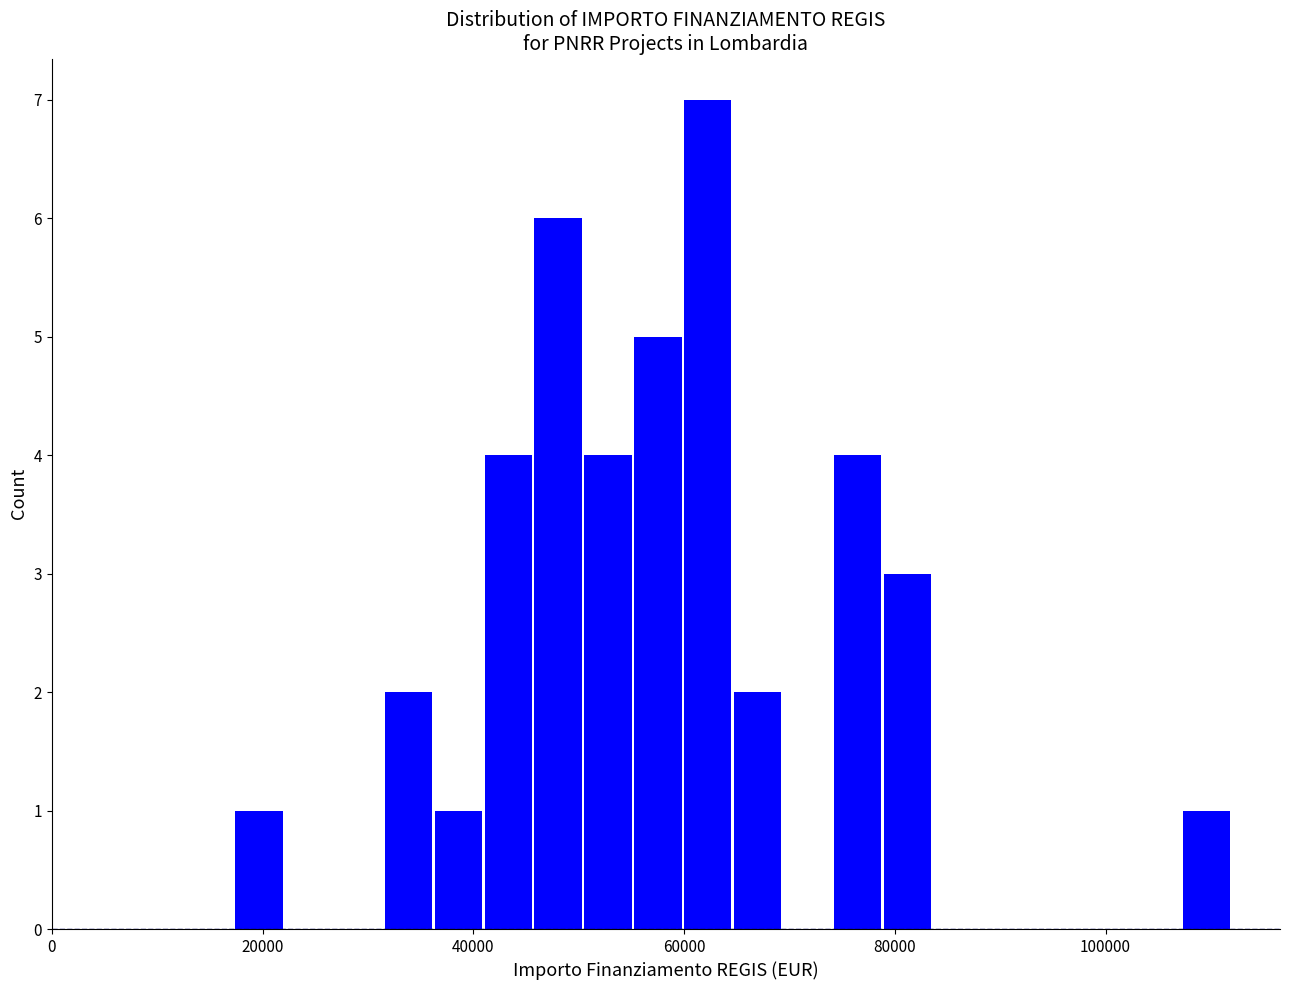

Around what value on the x-axis is the tallest bar? Give the approximate position of its centre, as read against the axis.

62000